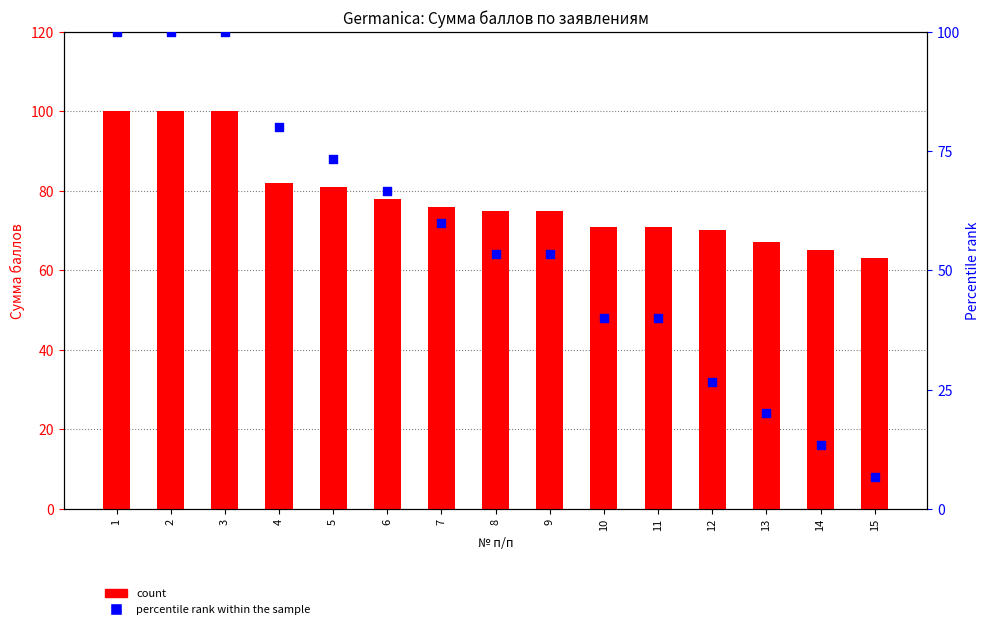

Which series has the largest total across all categories?

count